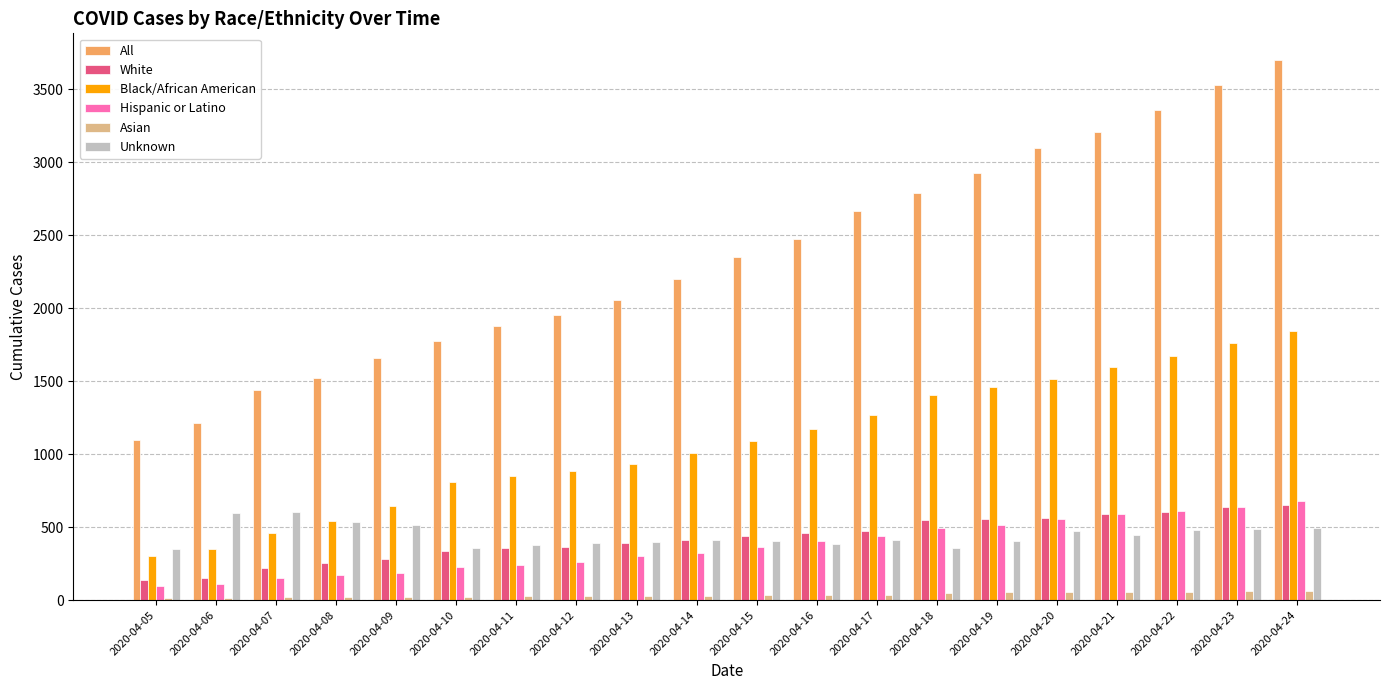

True or false: Unknown has a value of 596 at 2020-04-06.

True